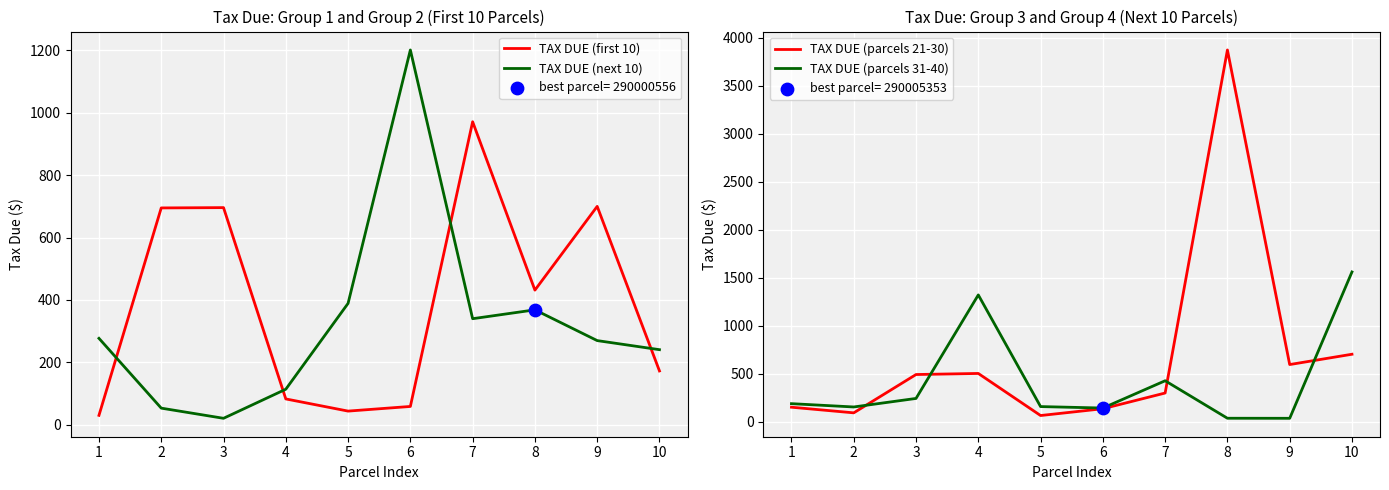

What is the total value across all series at 1?

647.1